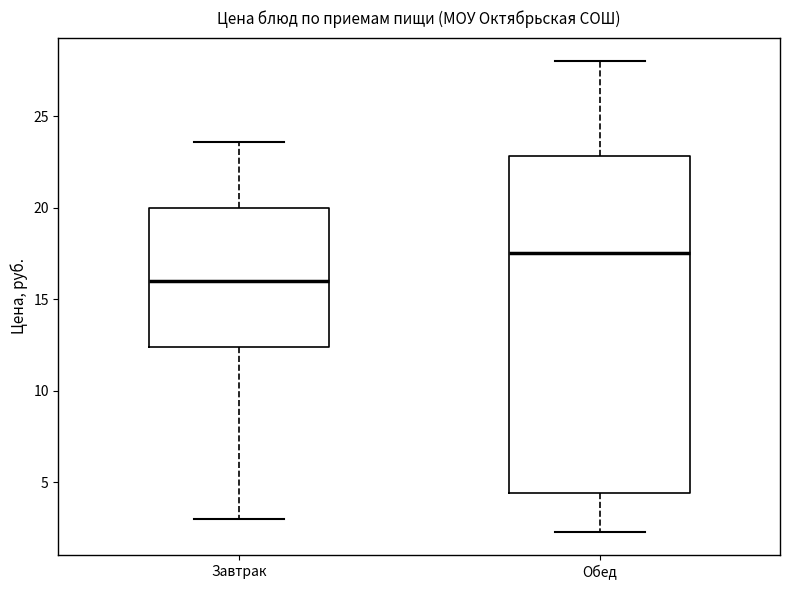

Which box's median line is the lowest?

Завтрак